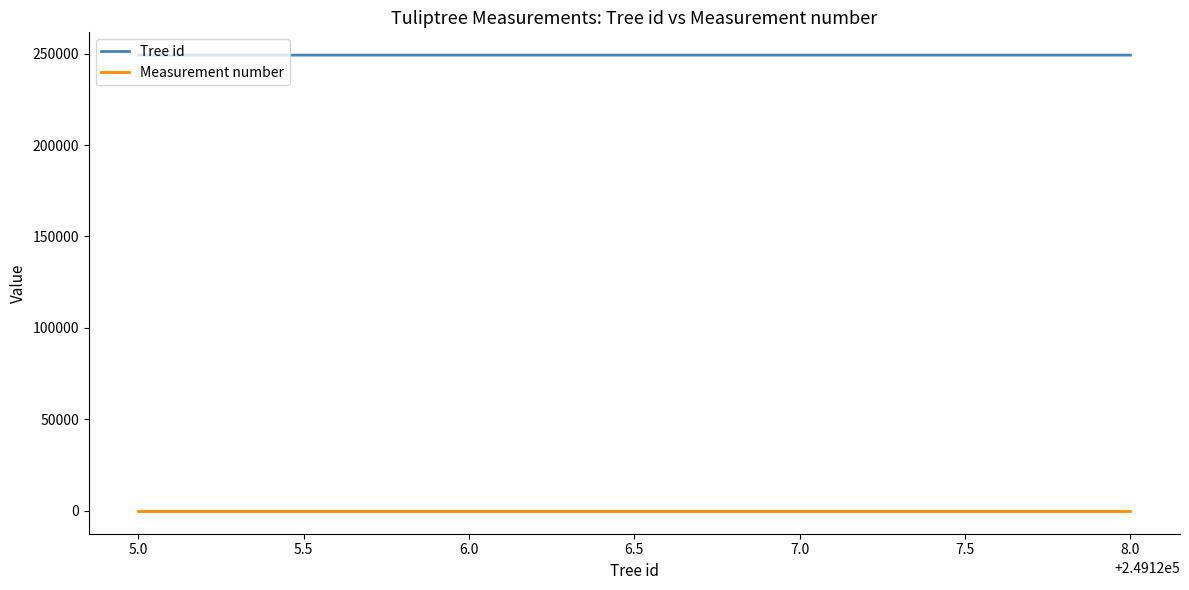

The value of Tree id at 7.0 is 249127. True or false?

True